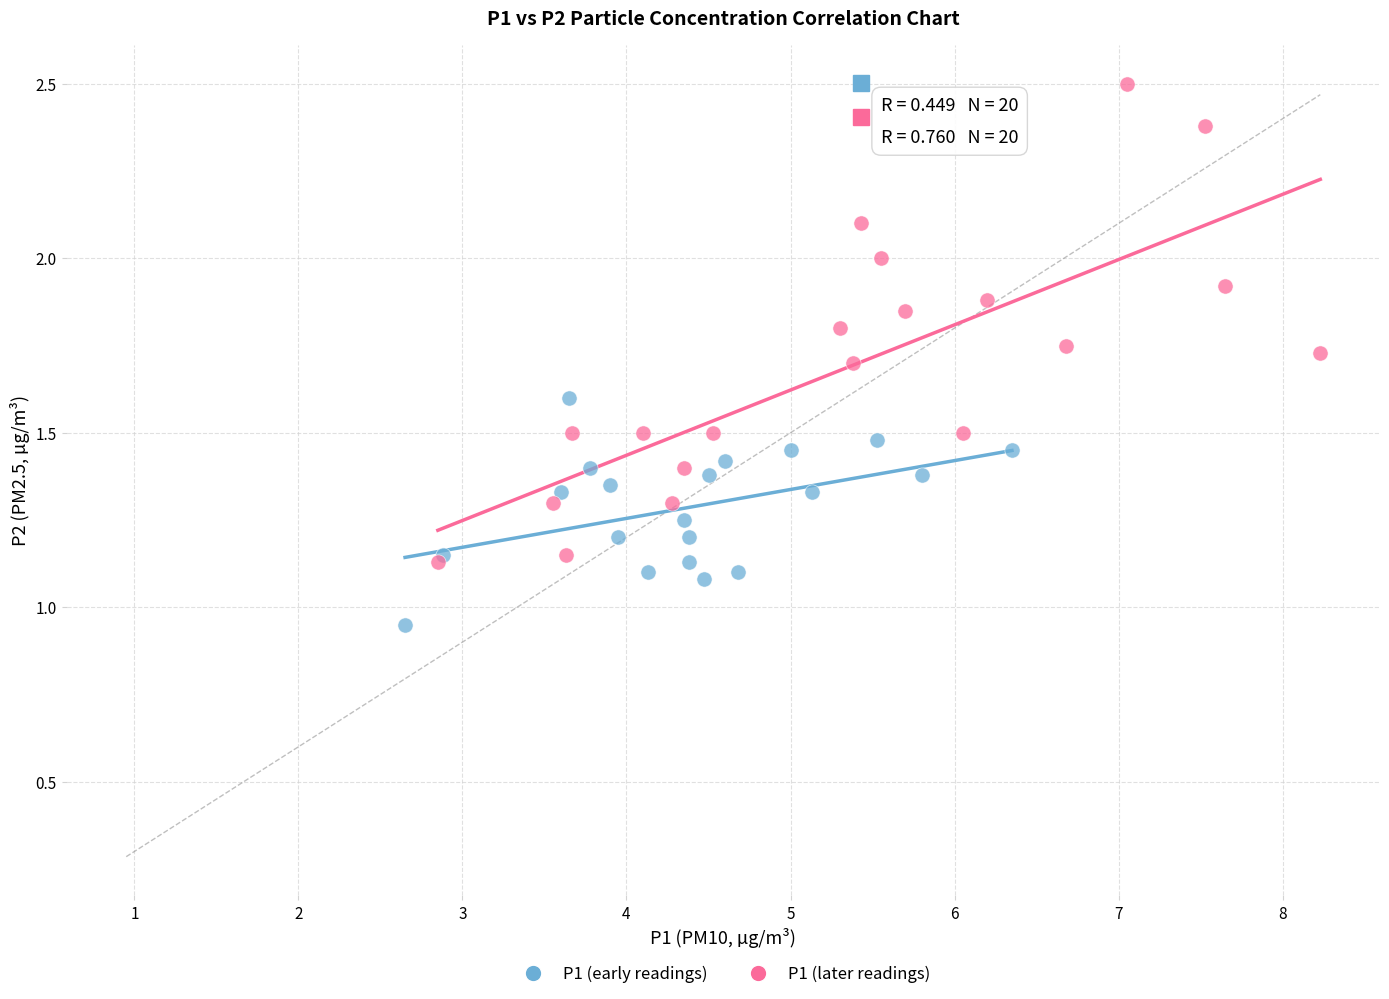

Which series has the widest spread of Y values?

P1 (later readings)